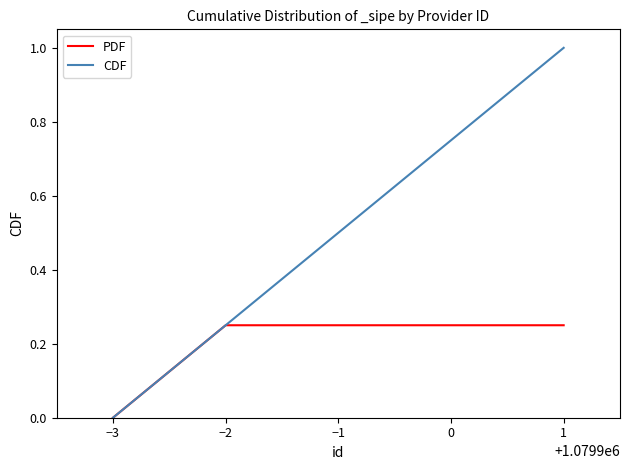

Does the chart have visible grid lines?

No